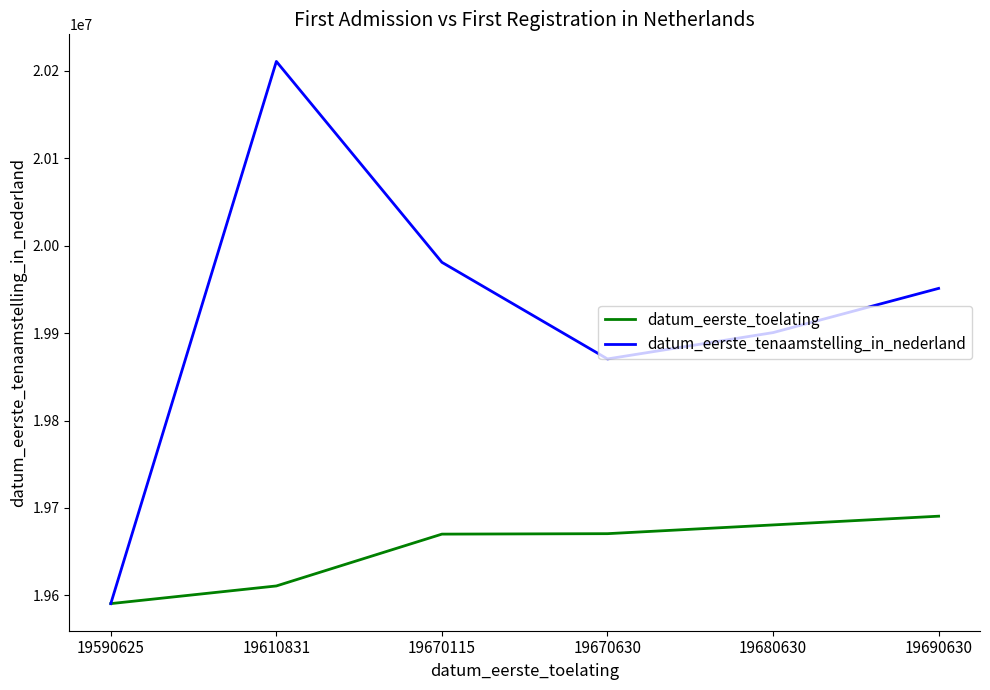

Rank the series at 19690630 from lowest to highest value.

datum_eerste_toelating, datum_eerste_tenaamstelling_in_nederland